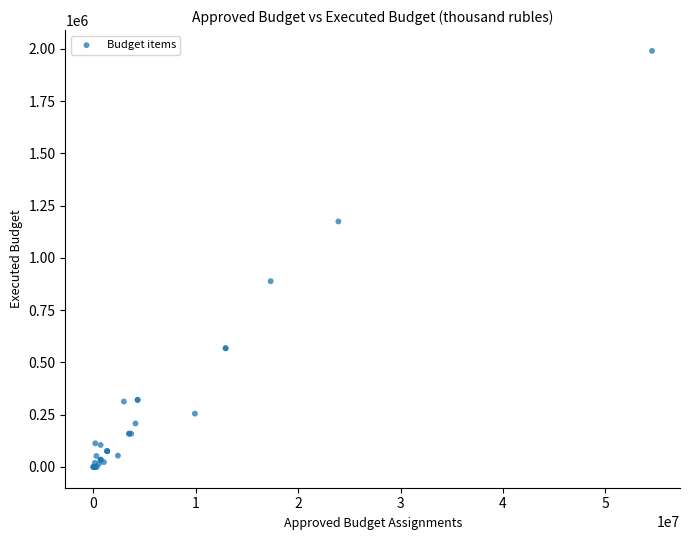

What Y value in the scatter plot is closest to 995347?

888520.9